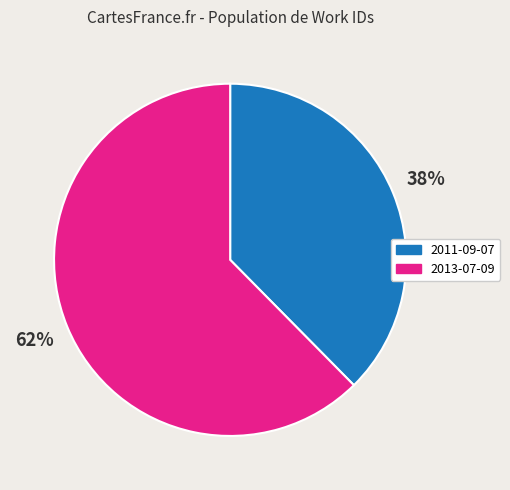

True or false: 2011-09-07 accounts for 52% of the total.

False